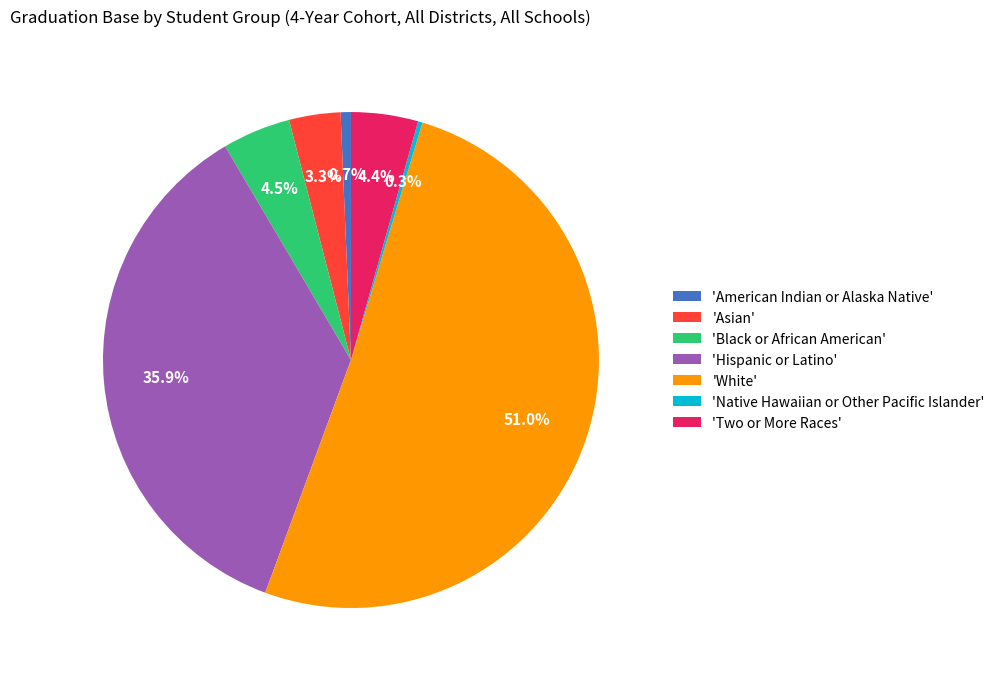

Between 'White' and 'Asian', which is larger?

'White'